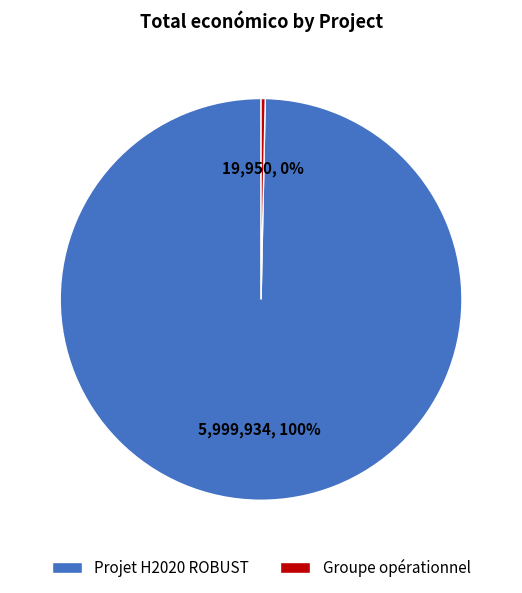

How many segments does this pie chart have?

2